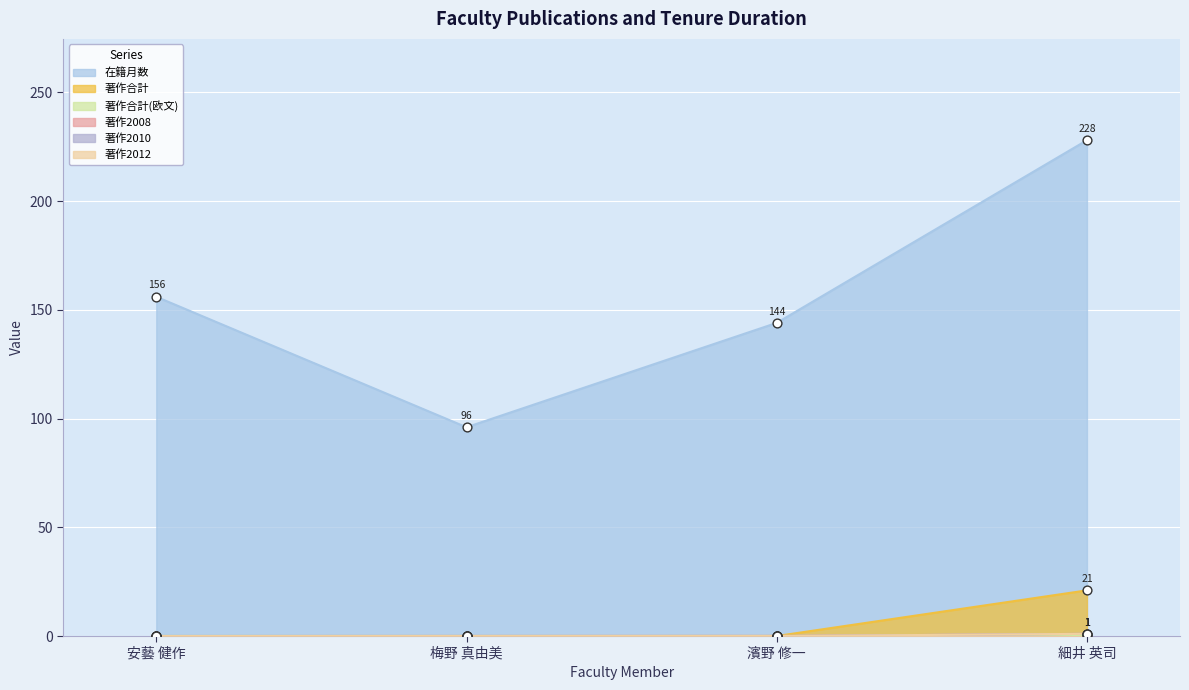

At which category is the sum across all series the highest?

細井 英司